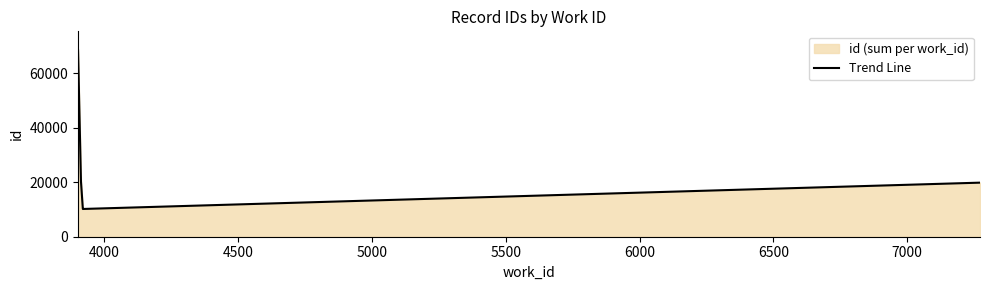

What is the difference between the maximum and minimum values?

58266